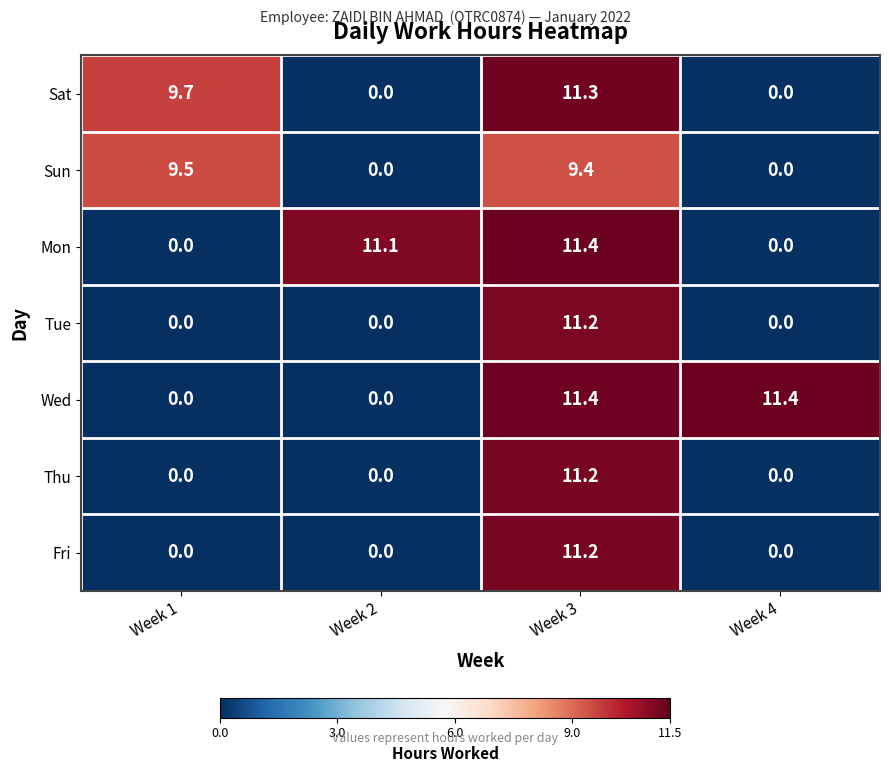

Is it true that Wed equals 7.3 at Week 4?

False